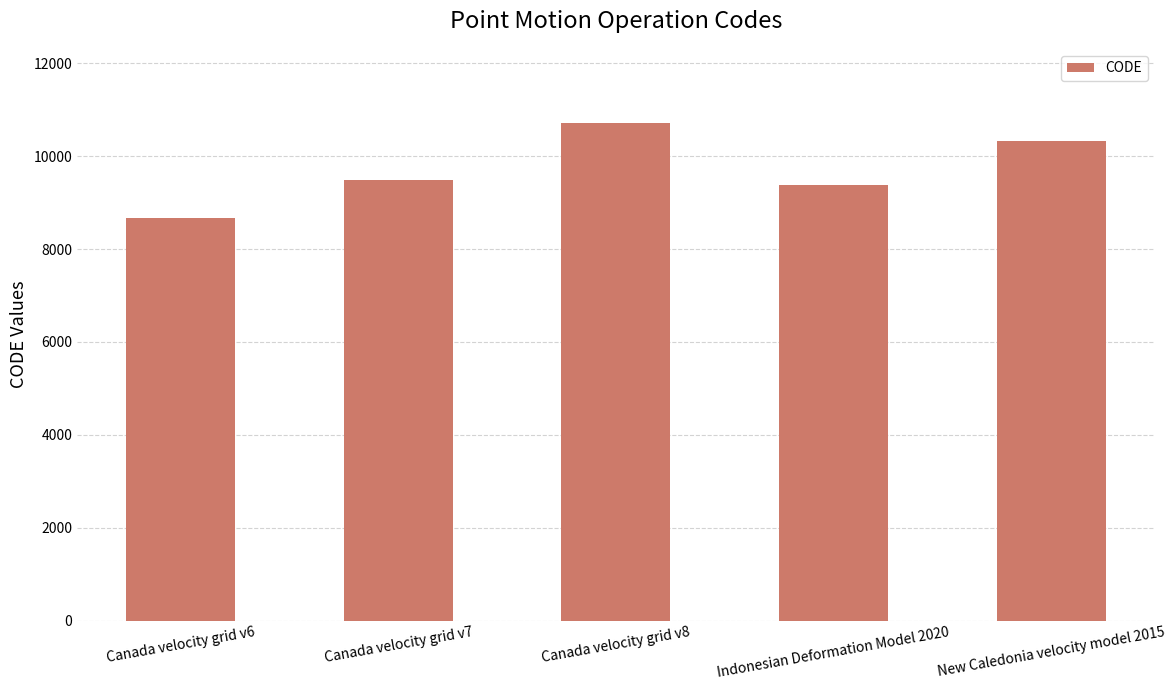

Between Canada velocity grid v6 and Indonesian Deformation Model 2020, which is larger?

Indonesian Deformation Model 2020